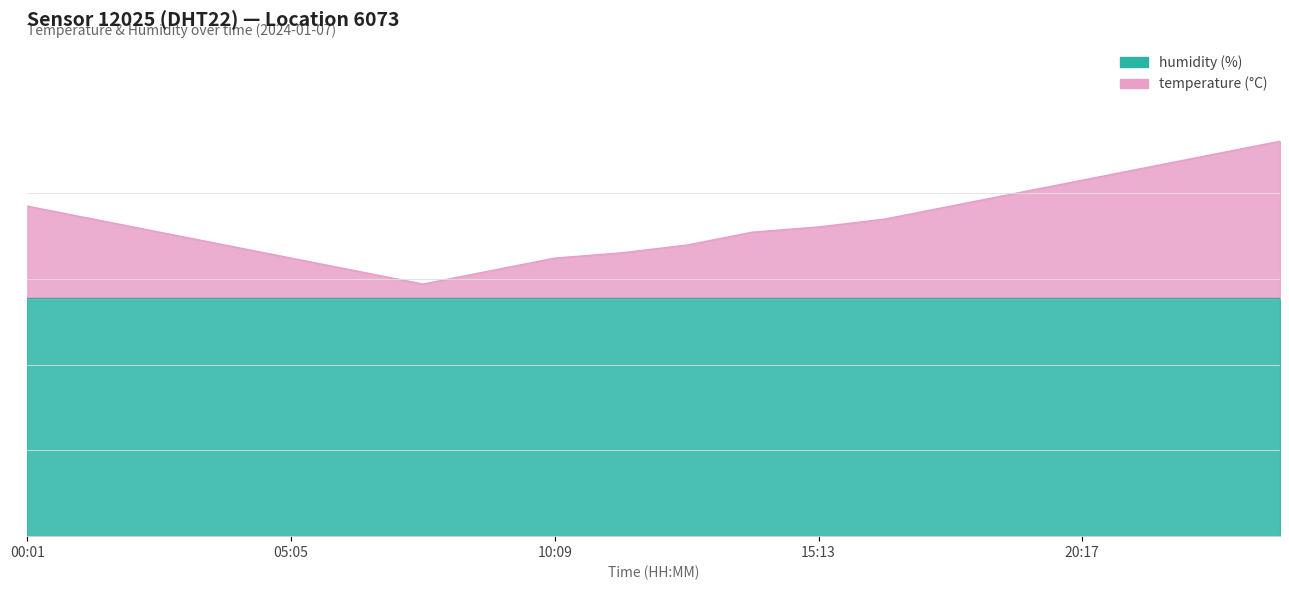

Reading right to left, what are all the values shown in this chart?

13.8	13.4	12.9	12.5	12.0	11.6	11.1	10.8	10.6	10.2	9.9	9.7	9.3	8.8	9.3	9.7	10.2	10.6	11.1	11.6